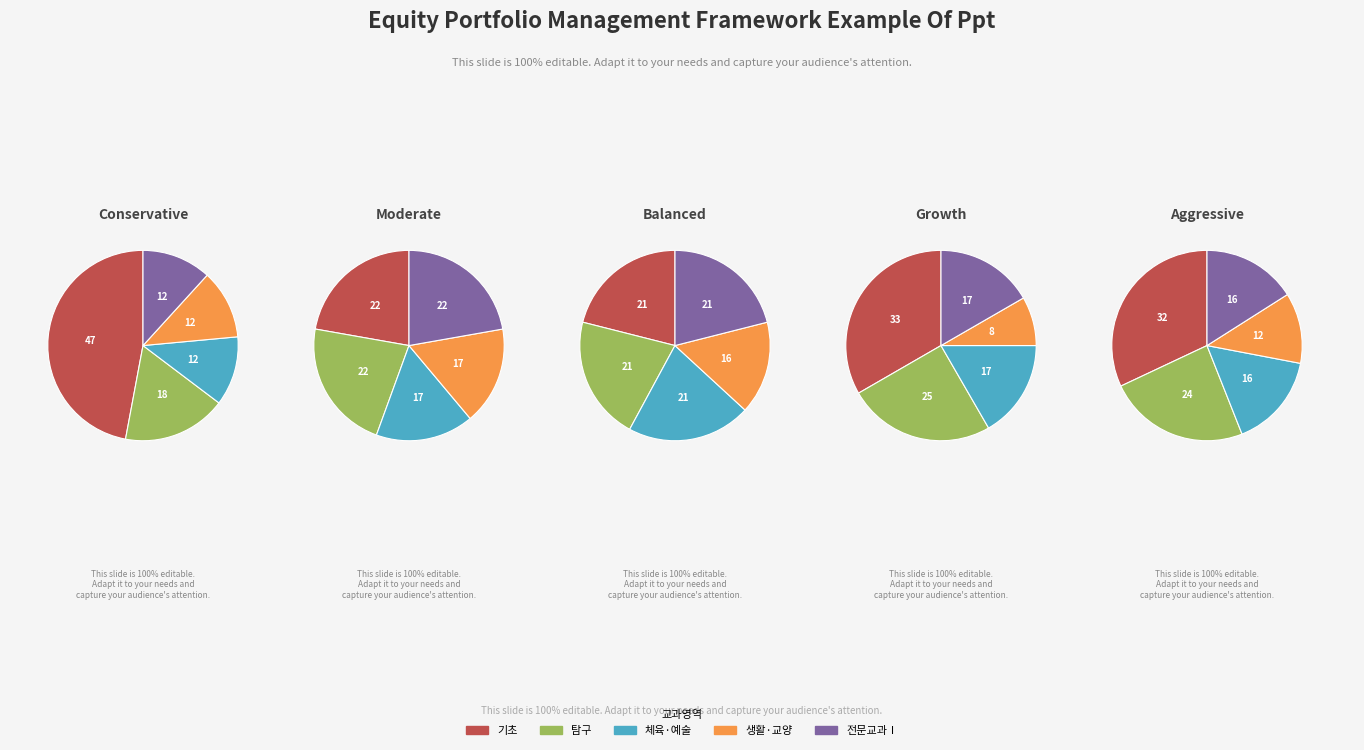

The 전문교과Ⅰ slice represents 12% of the pie. True or false?

True